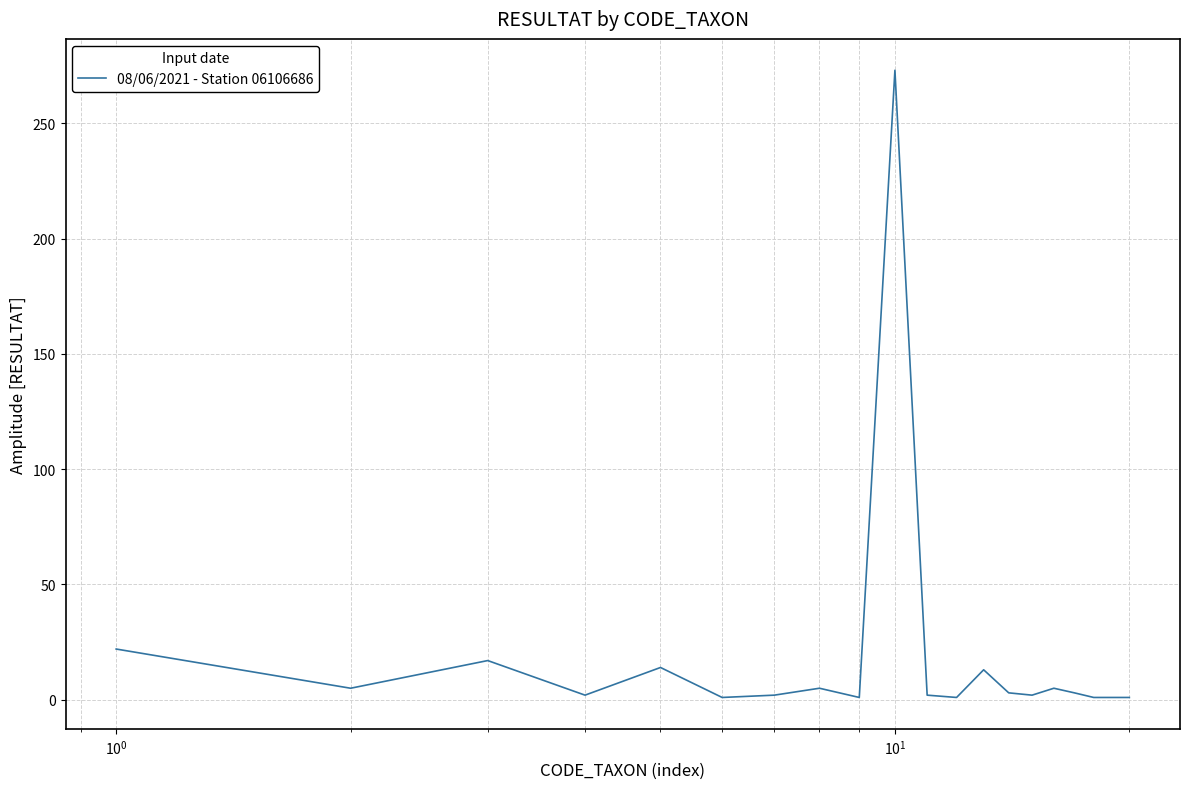

What is the greatest value displayed?

273